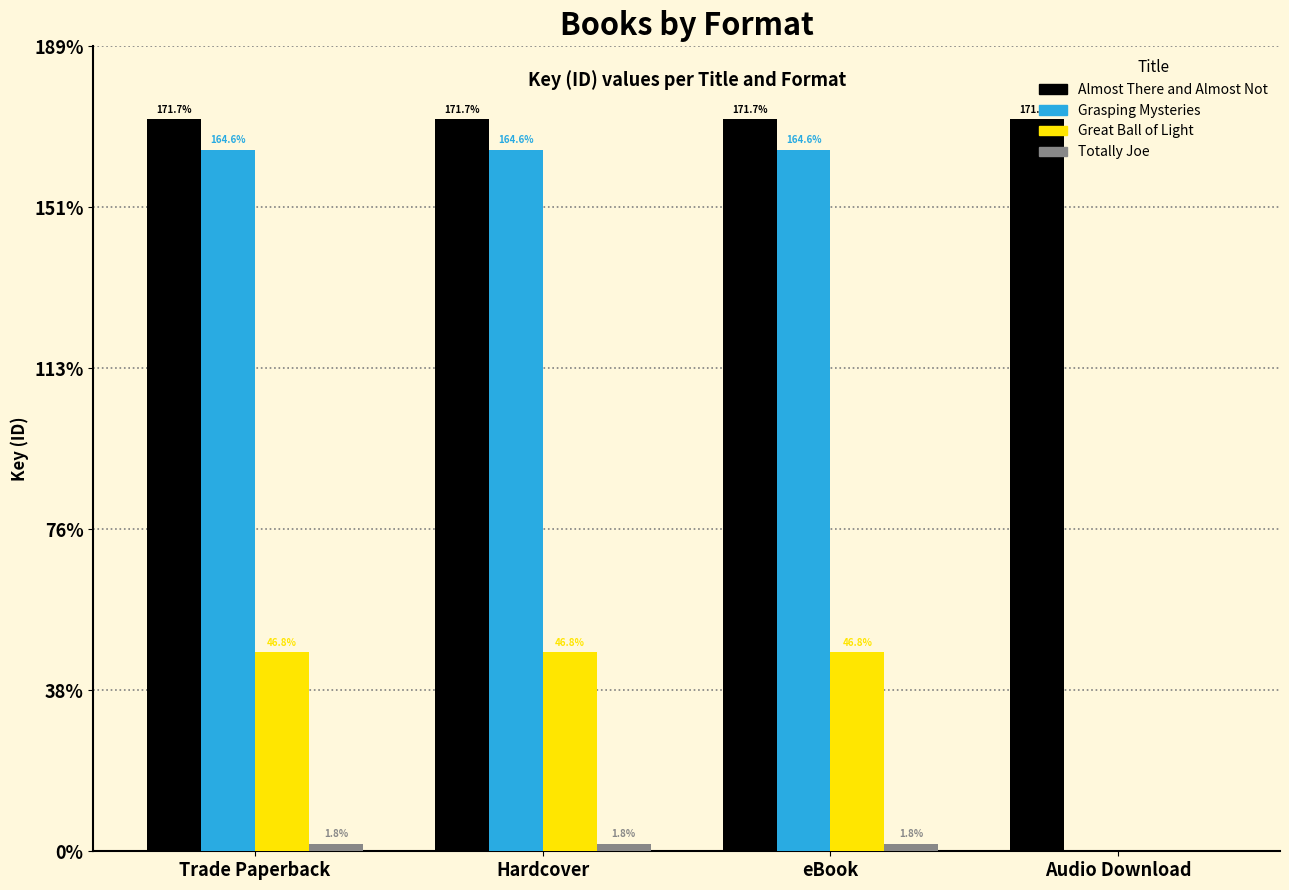

Does the chart contain stacked bars?

No